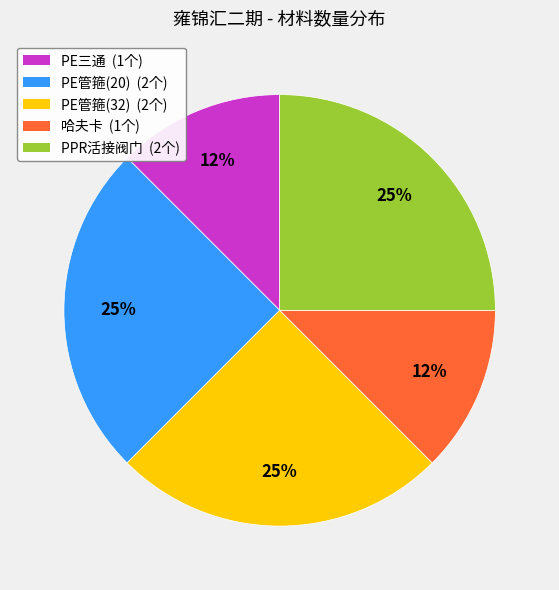

Does PE三通 represent more than half of the total?

No